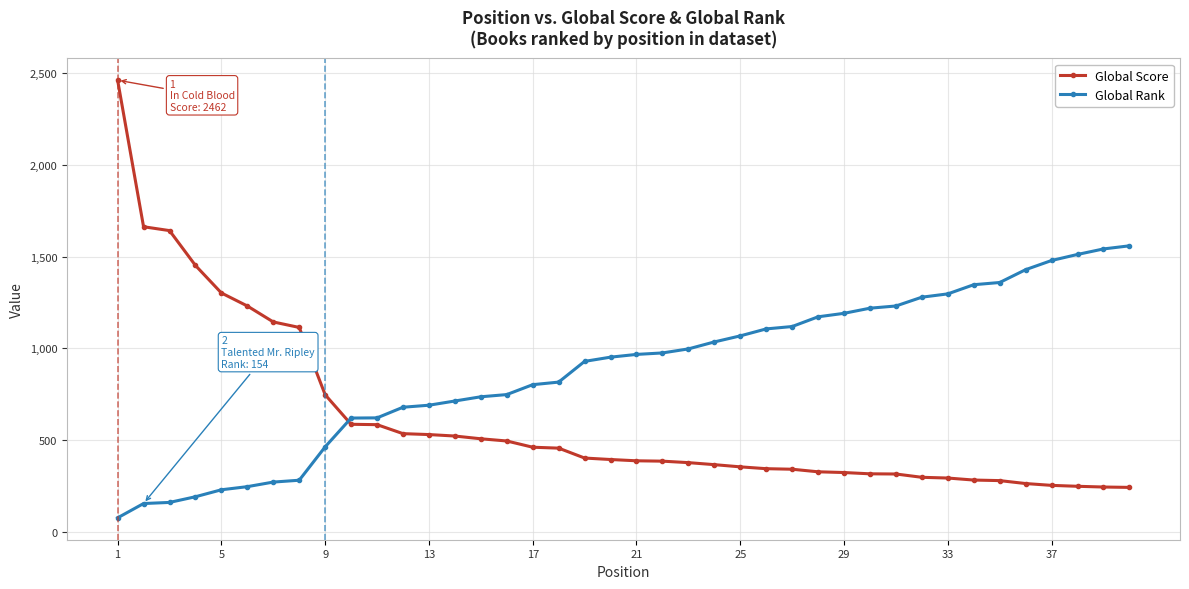

Rank the series by their average value, from highest to lowest.

Global Rank, Global Score